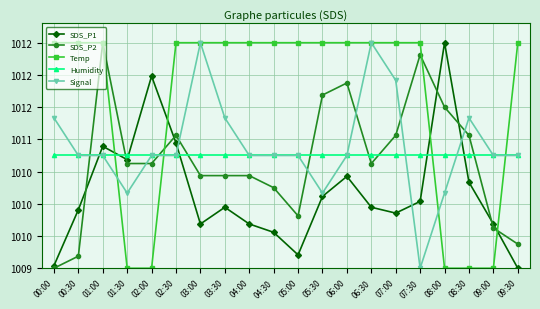

Reading right to left, extract all data points from this chart.

SDS_P1: 09:30=1009.0	09:00=1009.7	08:30=1010.3	08:00=1012.5	07:30=1010.0	07:00=1009.9	06:30=1009.9	06:00=1010.4	05:30=1010.1	05:00=1009.2	04:30=1009.6	04:00=1009.7	03:30=1009.9	03:00=1009.7	02:30=1010.9	02:00=1012.0	01:30=1010.7	01:00=1010.9	00:30=1009.9	00:00=1009.0
SDS_P2: 09:30=1009.4	09:00=1009.6	08:30=1011.1	08:00=1011.5	07:30=1012.3	07:00=1011.1	06:30=1010.6	06:00=1011.9	05:30=1011.7	05:00=1009.8	04:30=1010.2	04:00=1010.4	03:30=1010.4	03:00=1010.4	02:30=1011.1	02:00=1010.6	01:30=1010.6	01:00=1012.5	00:30=1009.2	00:00=1009.0
Temp: 09:30=1012.5	09:00=1009.0	08:30=1009.0	08:00=1009.0	07:30=1012.5	07:00=1012.5	06:30=1012.5	06:00=1012.5	05:30=1012.5	05:00=1012.5	04:30=1012.5	04:00=1012.5	03:30=1012.5	03:00=1012.5	02:30=1012.5	02:00=1009.0	01:30=1009.0	01:00=1012.5	00:30=1012.5	00:00=1012.5
Humidity: 09:30=1010.8	09:00=1010.8	08:30=1010.8	08:00=1010.8	07:30=1010.8	07:00=1010.8	06:30=1010.8	06:00=1010.8	05:30=1010.8	05:00=1010.8	04:30=1010.8	04:00=1010.8	03:30=1010.8	03:00=1010.8	02:30=1010.8	02:00=1010.8	01:30=1010.8	01:00=1010.8	00:30=1010.8	00:00=1010.8
Signal: 09:30=1010.8	09:00=1010.8	08:30=1011.3	08:00=1010.2	07:30=1009.0	07:00=1011.9	06:30=1012.5	06:00=1010.8	05:30=1010.2	05:00=1010.8	04:30=1010.8	04:00=1010.8	03:30=1011.3	03:00=1012.5	02:30=1010.8	02:00=1010.8	01:30=1010.2	01:00=1010.8	00:30=1010.8	00:00=1011.3